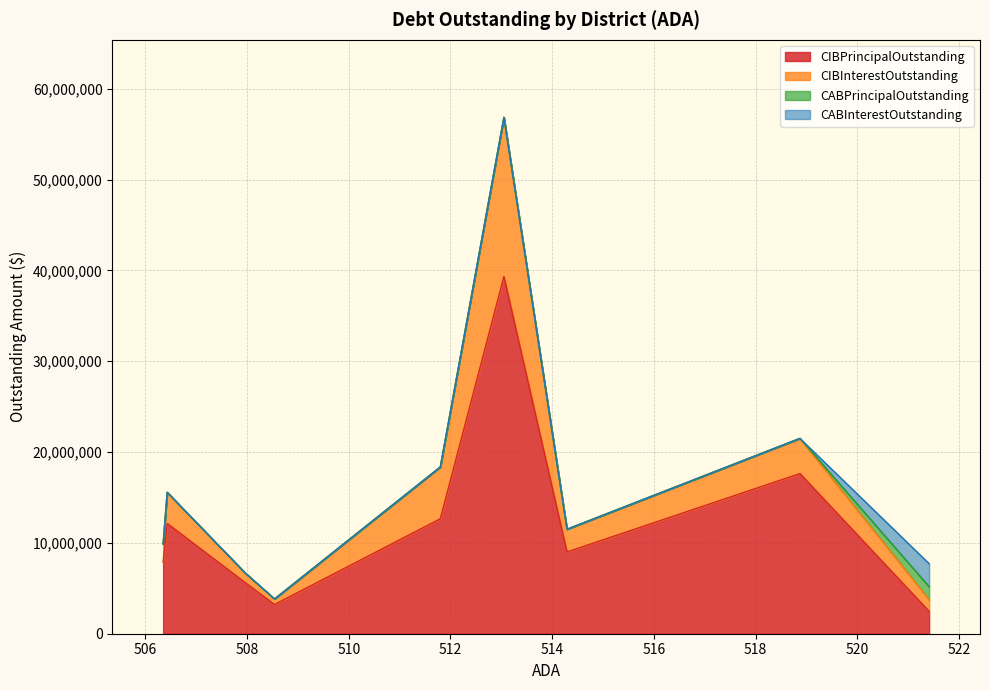

Rank the series at Muenster ISD from highest to lowest value.

CIBPrincipalOutstanding, CIBInterestOutstanding, CABPrincipalOutstanding, CABInterestOutstanding